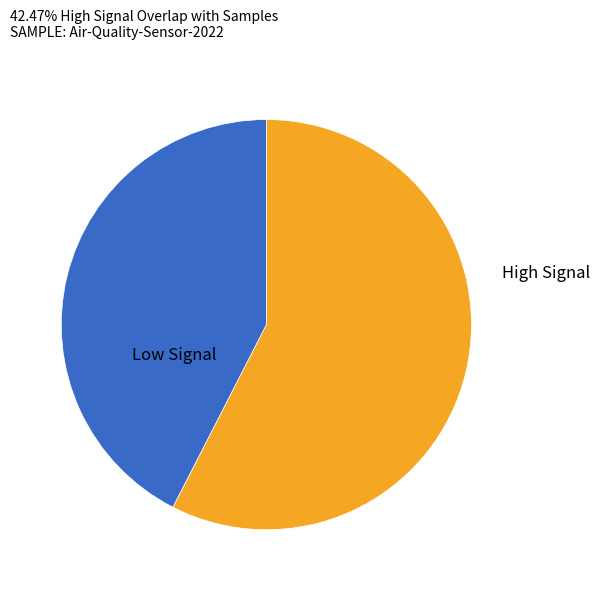

Does any single category account for the majority?

Yes